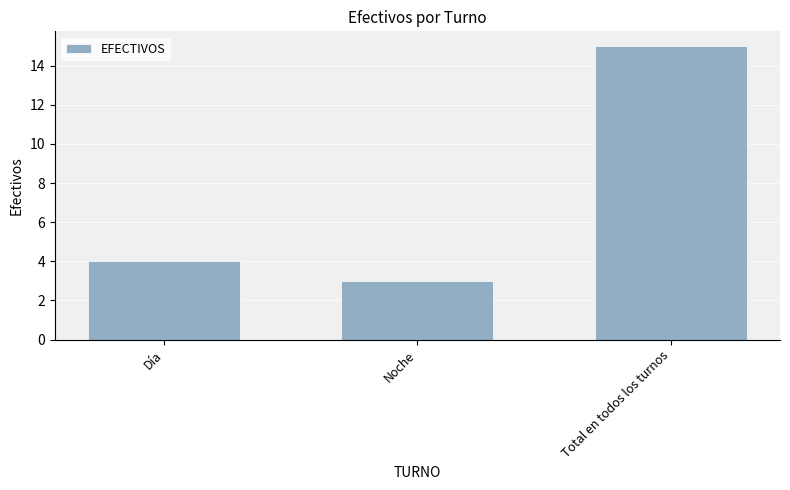

What is the label of the 1st bar from the right?

Total en todos los turnos